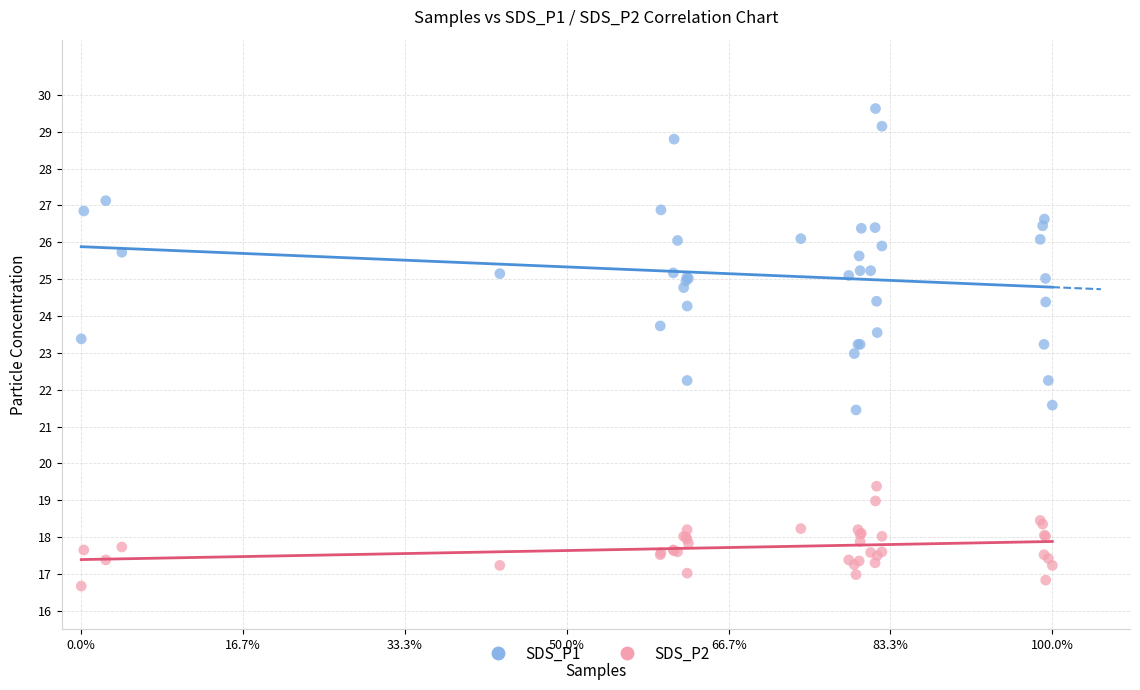

What is the X range (max minus min) for the scatter plot?

1.0